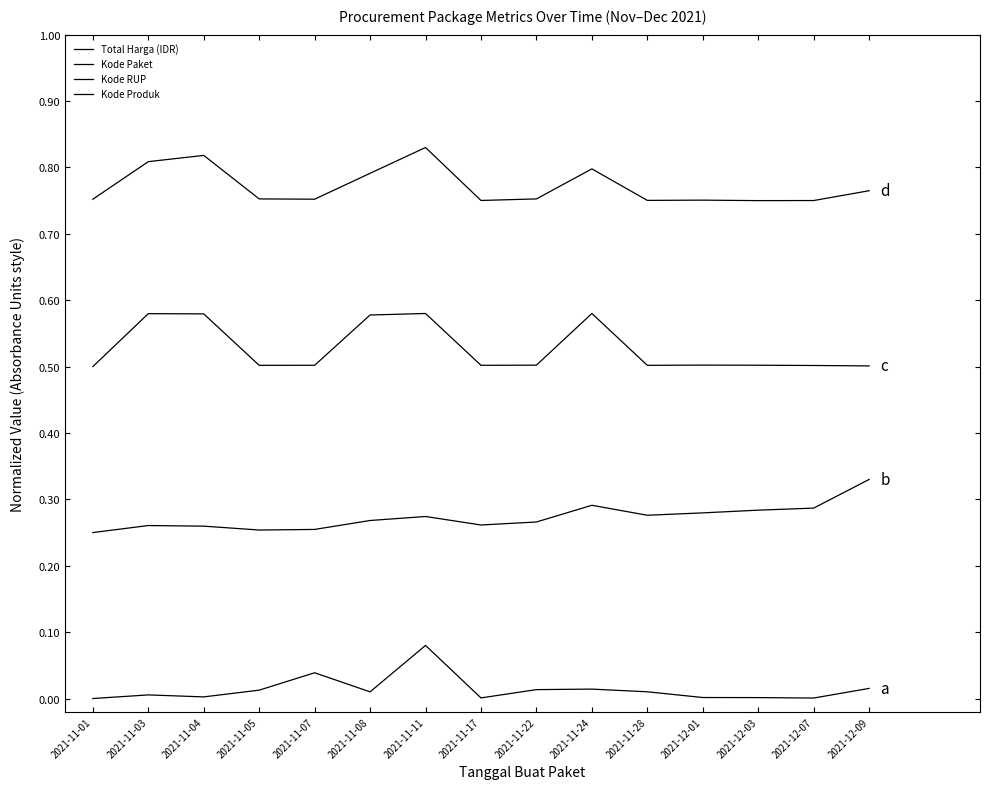

What is the spread (max minus min) of values at 2021-11-07?

0.7